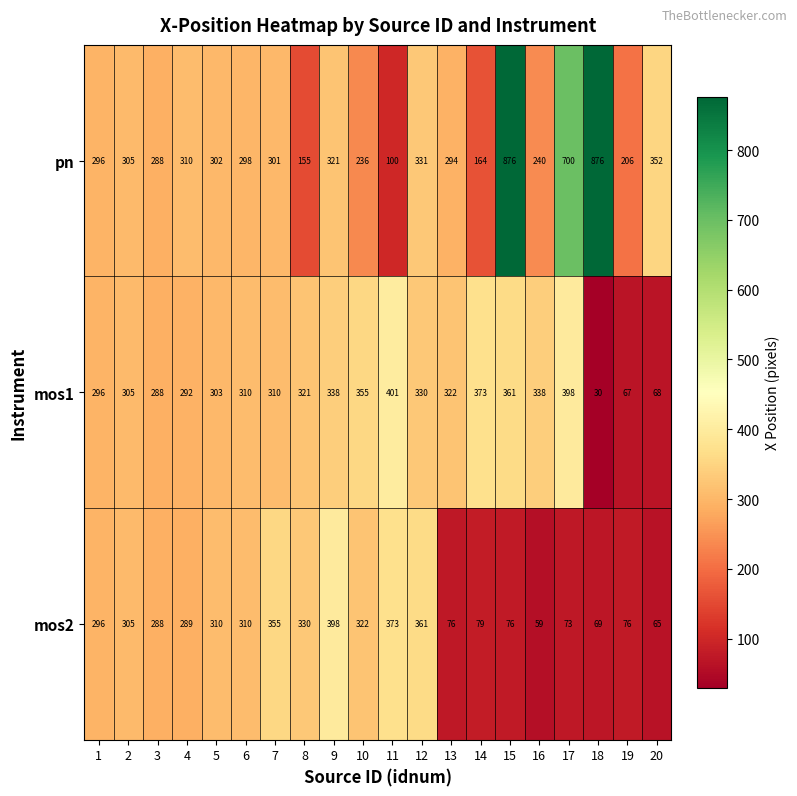

The value of mos2 at 13 is 76. True or false?

True